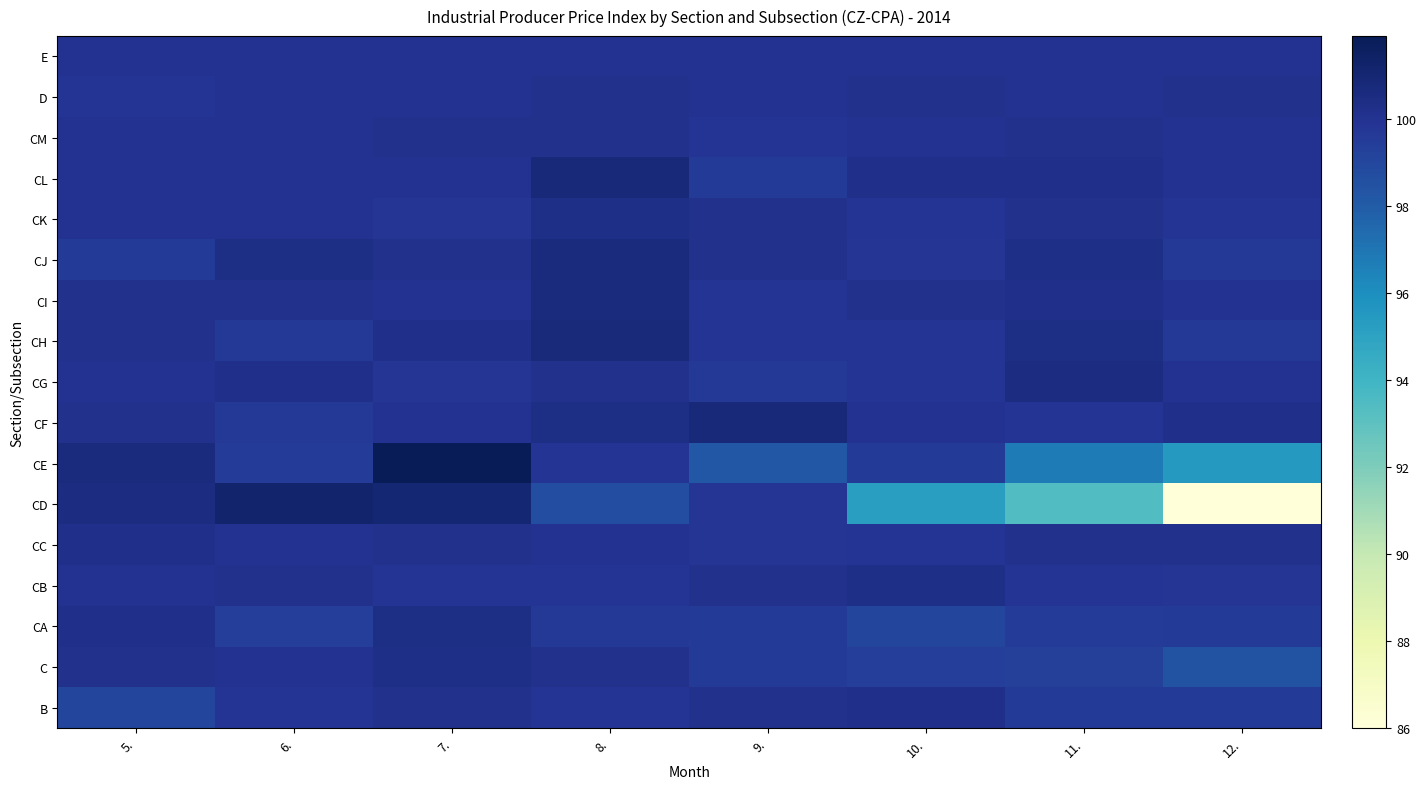

Reading left to right, what are all the values shown in this chart?

B: 5.=99.1	6.=99.9	7.=100.1	8.=99.9	9.=100.1	10.=100.2	11.=99.6	12.=99.6
C: 5.=100.1	6.=100.0	7.=100.3	8.=100.1	9.=99.6	10.=99.4	11.=99.3	12.=98.4
CA: 5.=100.2	6.=99.4	7.=100.4	8.=99.7	9.=99.6	10.=99.1	11.=99.5	12.=99.6
CB: 5.=100.0	6.=100.1	7.=99.9	8.=99.9	9.=100.1	10.=100.3	11.=99.9	12.=99.8
CC: 5.=100.2	6.=100.0	7.=100.1	8.=100.0	9.=99.8	10.=99.9	11.=100.1	12.=100.1
CD: 5.=100.5	6.=101.2	7.=101.0	8.=98.7	9.=99.8	10.=95.2	11.=93.4	12.=86.0
CE: 5.=100.6	6.=99.5	7.=101.9	8.=99.9	9.=98.2	10.=99.6	11.=96.8	12.=95.5
CF: 5.=100.1	6.=99.7	7.=100.0	8.=100.4	9.=100.8	10.=100.0	11.=99.9	12.=100.2
CG: 5.=100.0	6.=100.2	7.=99.8	8.=100.1	9.=99.7	10.=99.9	11.=100.5	12.=100.0
CH: 5.=100.1	6.=99.7	7.=100.2	8.=100.7	9.=99.9	10.=99.9	11.=100.4	12.=99.7
CI: 5.=100.1	6.=100.1	7.=100.0	8.=100.6	9.=99.9	10.=100.1	11.=100.2	12.=100.0
CJ: 5.=99.6	6.=100.4	7.=100.1	8.=100.6	9.=100.1	10.=99.8	11.=100.3	12.=99.7
CK: 5.=100.0	6.=100.0	7.=99.8	8.=100.3	9.=100.1	10.=99.9	11.=100.1	12.=99.9
CL: 5.=100.0	6.=100.0	7.=100.0	8.=100.8	9.=99.6	10.=100.2	11.=100.2	12.=100.0
CM: 5.=100.0	6.=100.0	7.=100.1	8.=100.1	9.=99.9	10.=100.0	11.=100.1	12.=100.0
D: 5.=99.9	6.=100.0	7.=100.0	8.=100.1	9.=100.0	10.=100.1	11.=100.0	12.=100.1
E: 5.=100.0	6.=100.0	7.=100.0	8.=100.0	9.=100.0	10.=100.0	11.=100.0	12.=100.0